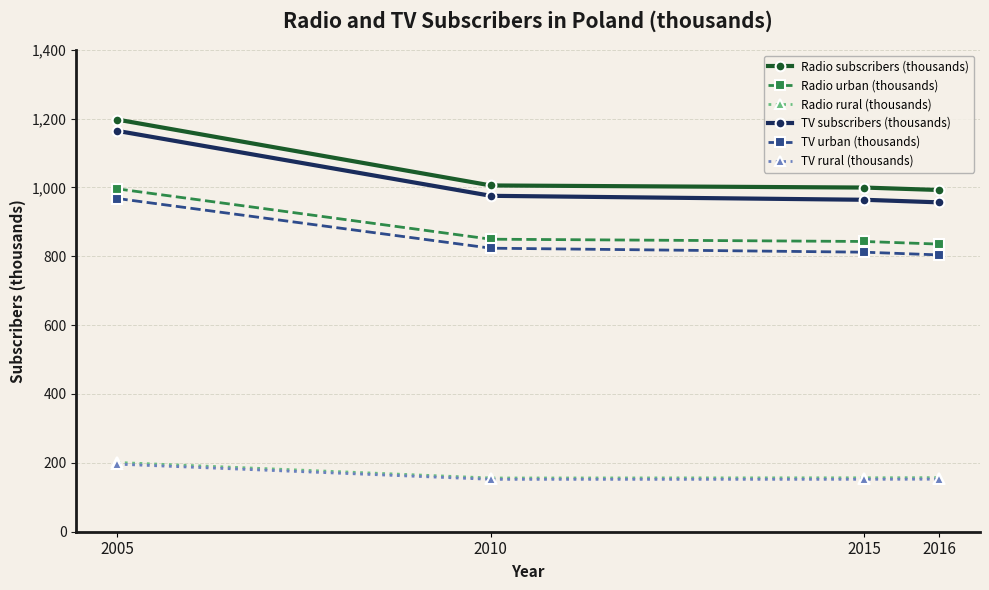

At how many categories does at least one series exceed 584?

4